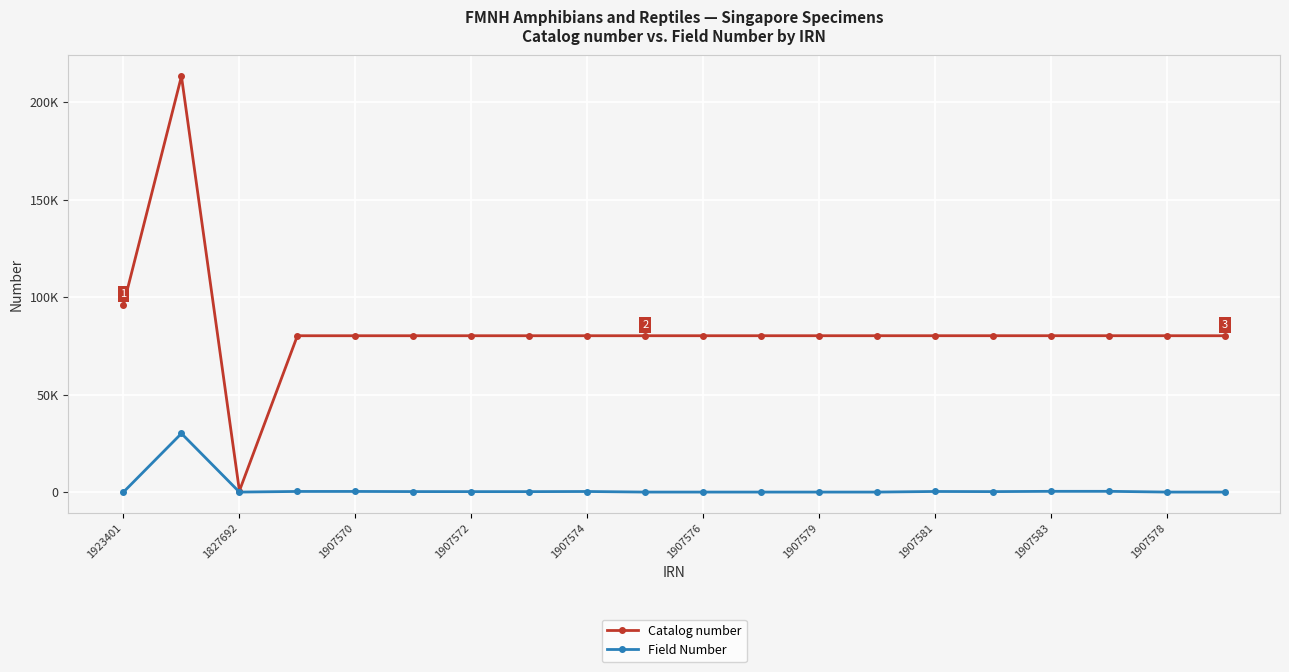

Reading right to left, transcribe all the data shown in this chart.

Catalog number: 80164	80174	80180	80179	80178	80177	80176	80175	80173	80172	80171	80170	80169	80168	80167	80166	80165	616	213233	96000
Field Number: 0	0	382	382	235	305	0	0	0	0	0	293	224	226	249	326	320	0	30053	0